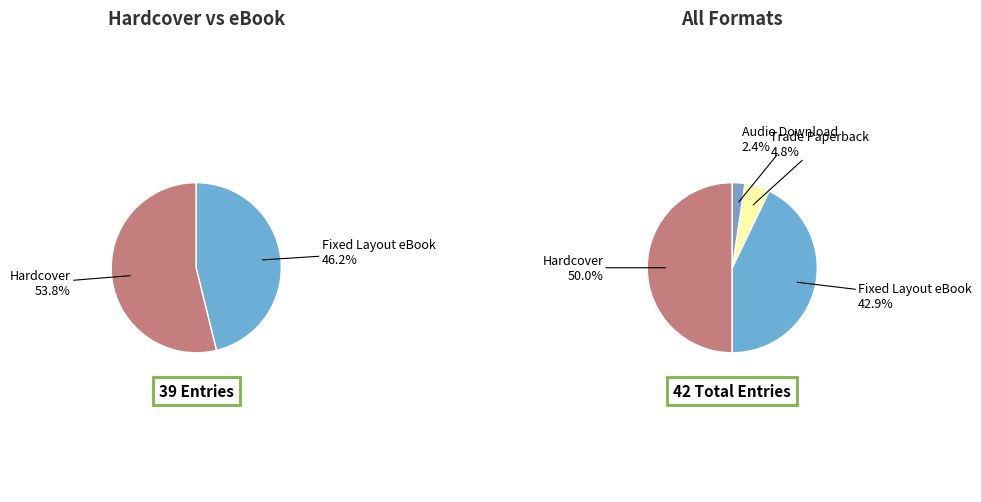

What is the change in value from Hardcover to Fixed Layout eBook?

-3